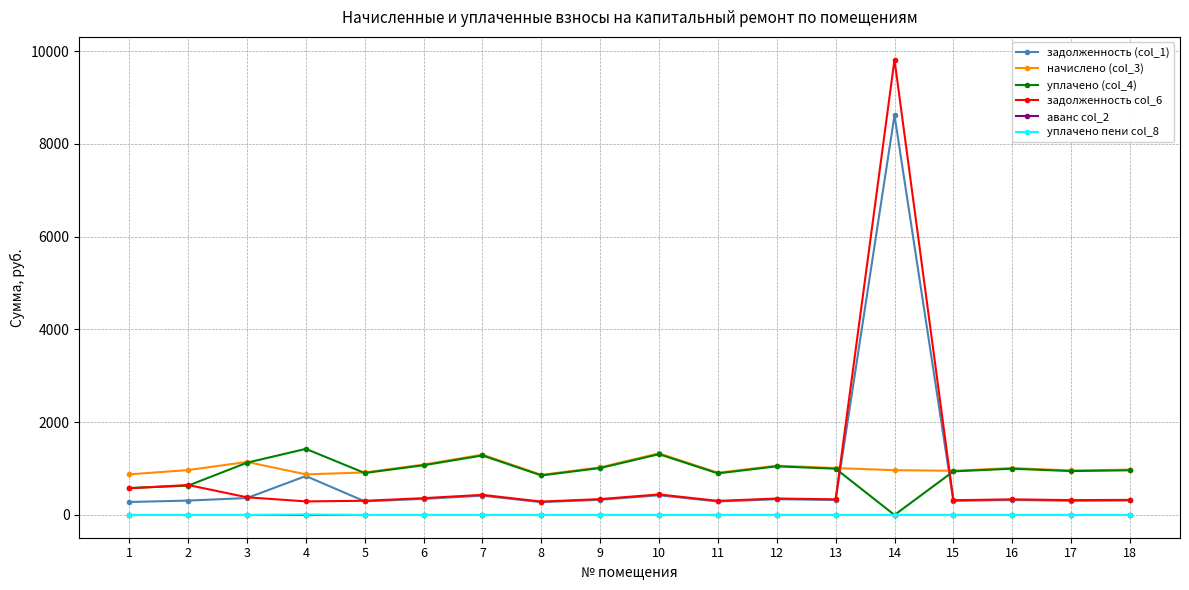

How many lines are shown in the chart?

6